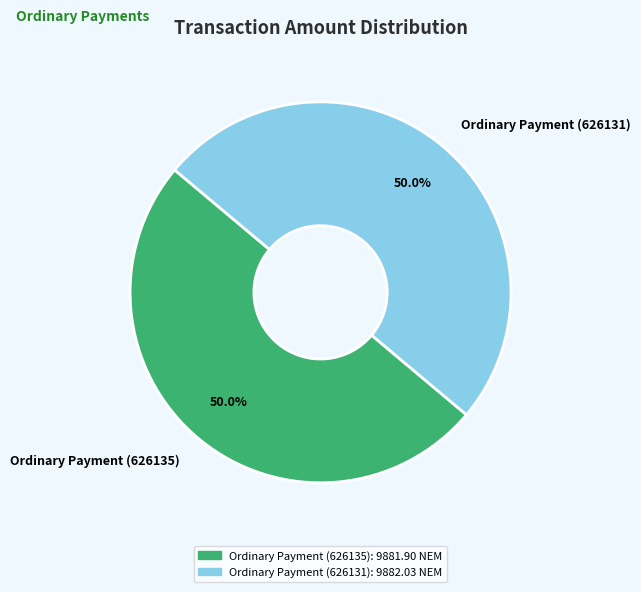

Approximately how many times larger is the value at Ordinary Payment (626131) compared to Ordinary Payment (626135)?

1.0